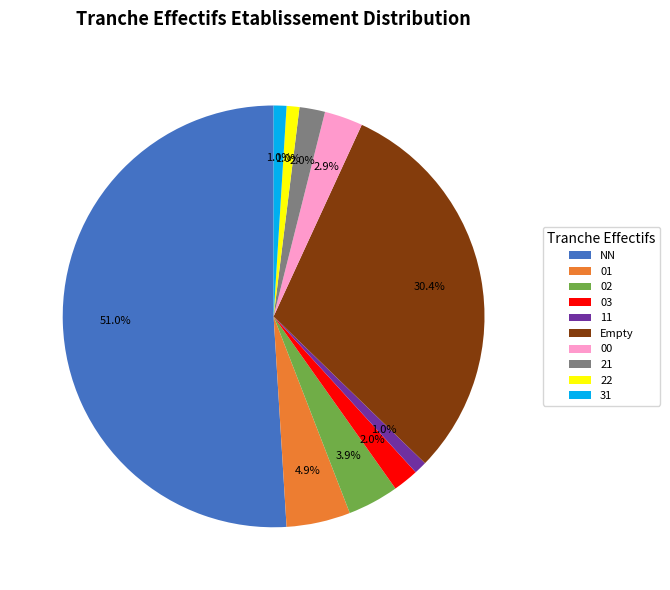

Count the number of slices in the pie.

10